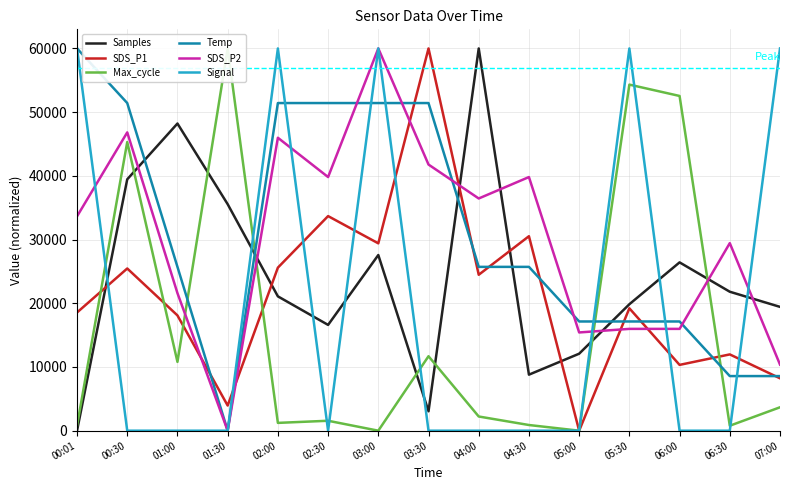

Which series changed the most between 02:30 and 07:00?

Signal